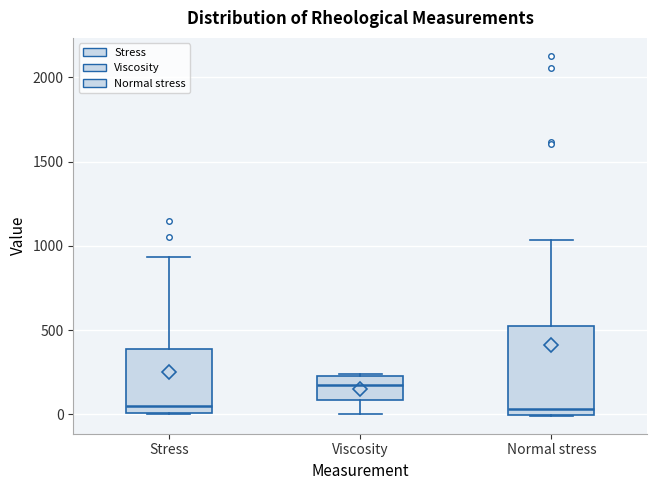

Reading left to right, transcribe this box plot: for each box, give where its median line is, the range the box spans, and where its two whiskers end, as read against the y-axis. The values are not printed on the chart, so give them approximately, as read against the axis.

Stress: median 50, box 0 to 400, whiskers 0 to 950
Viscosity: median 200, box 100 to 250, whiskers 0 to 250
Normal stress: median 50, box 0 to 500, whiskers 0 to 1050